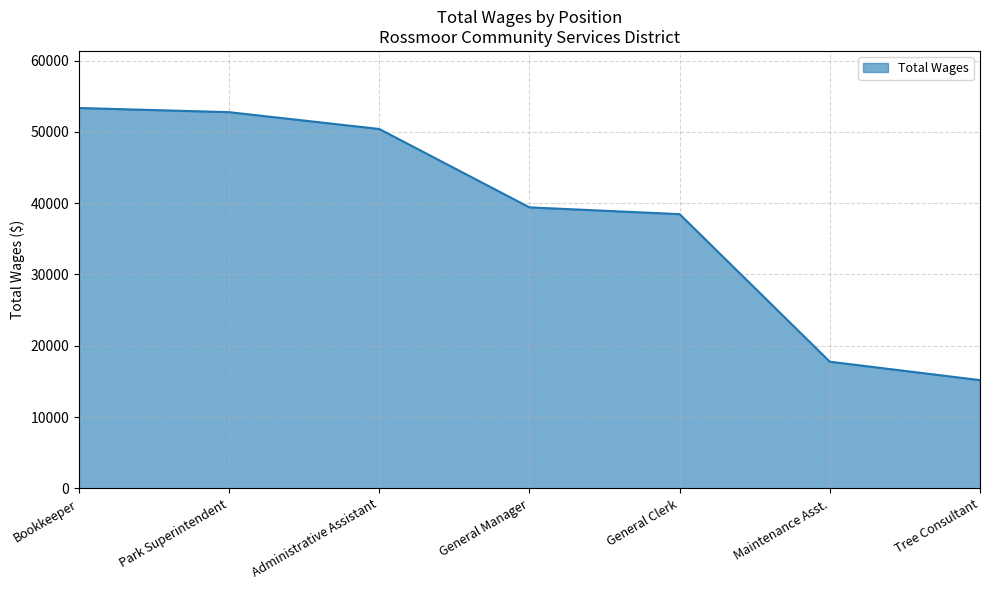

Is it true that the value at Maintenance Asst. is 17769?

True